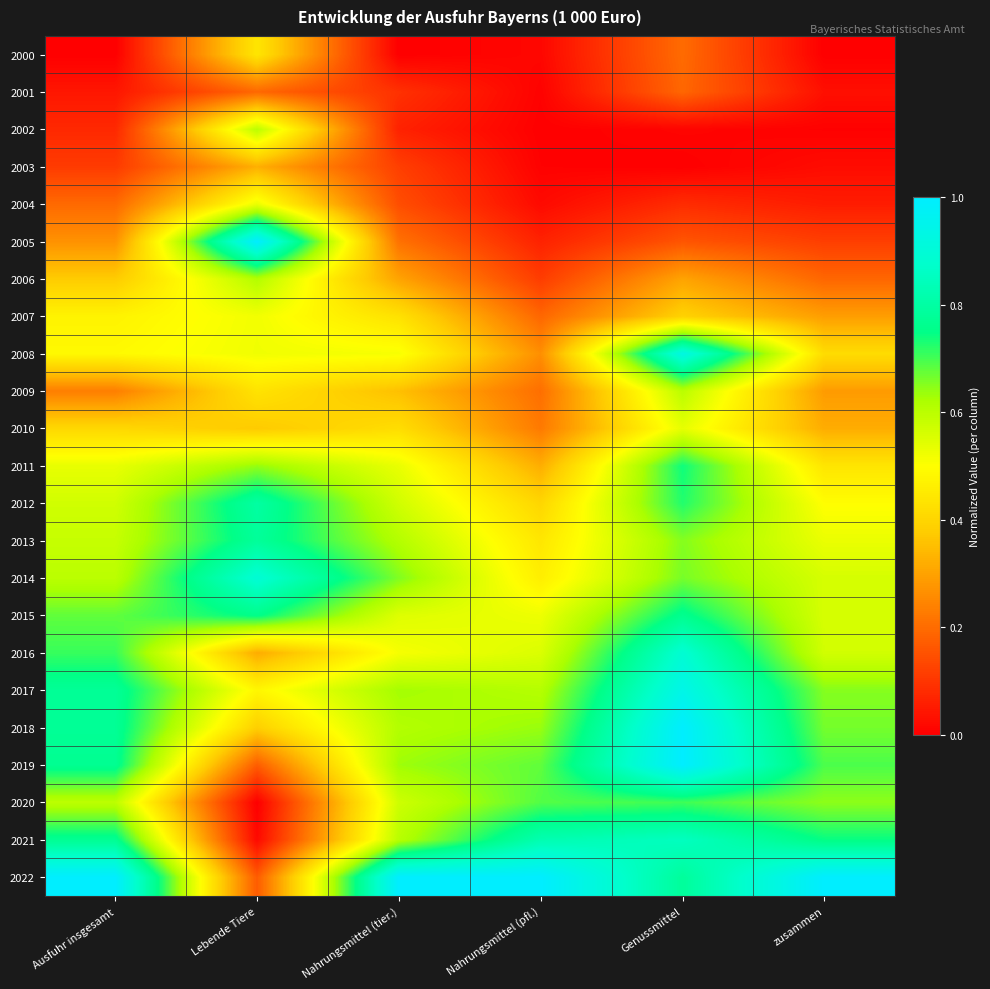

What is the difference between the highest and lowest values at Nahrungsmittel (pfl.)?

1.0